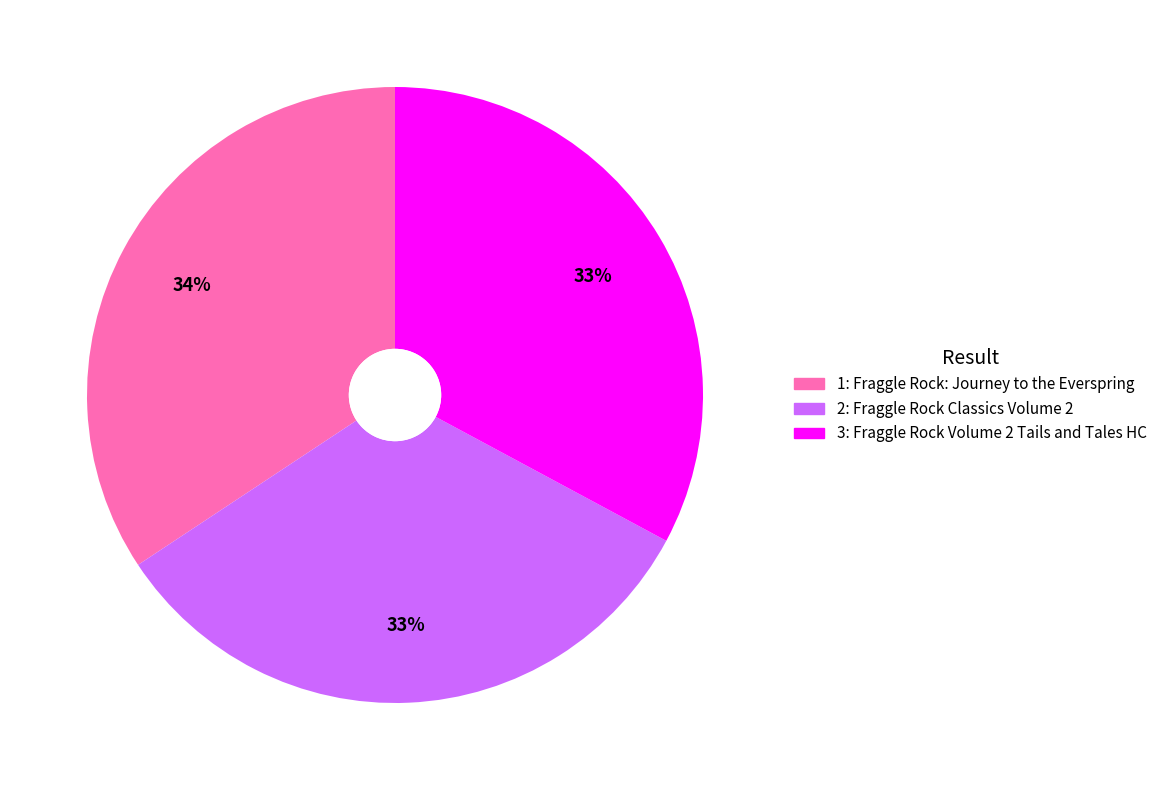

To the nearest percent, what is the average slice percentage?

33%